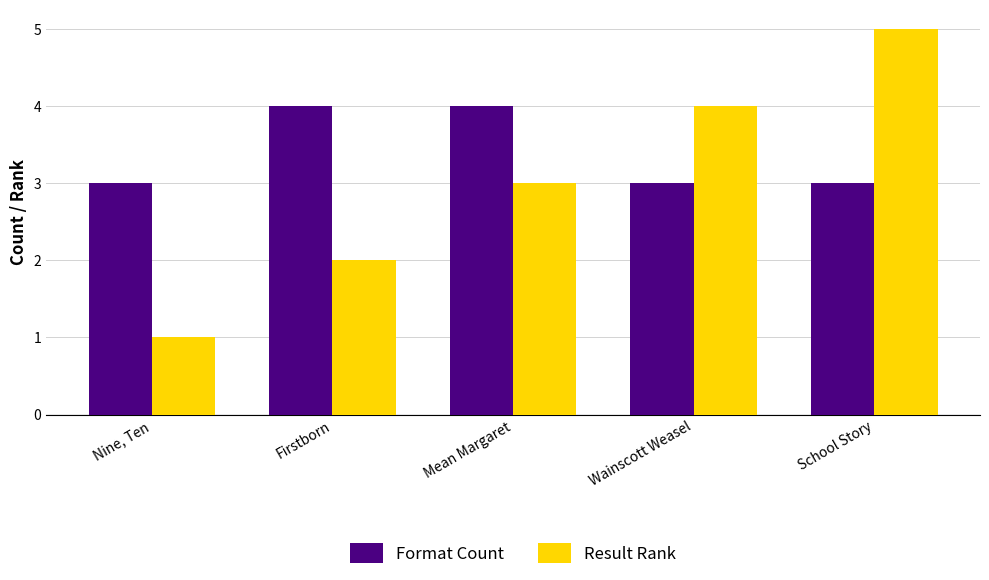

True or false: Result Rank has a value of 5 at Mean Margaret.

False